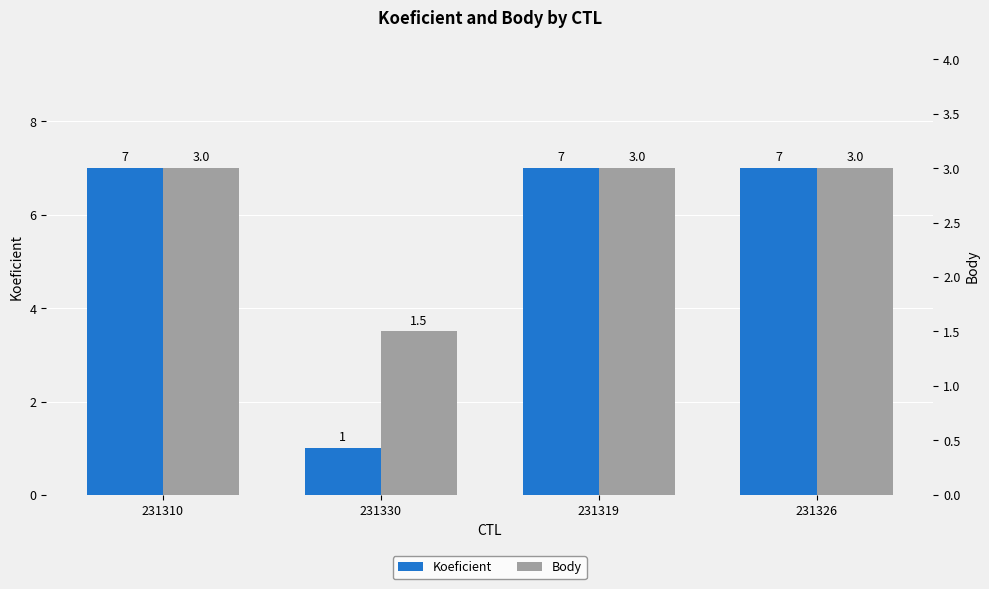

How many groups of bars are there?

4